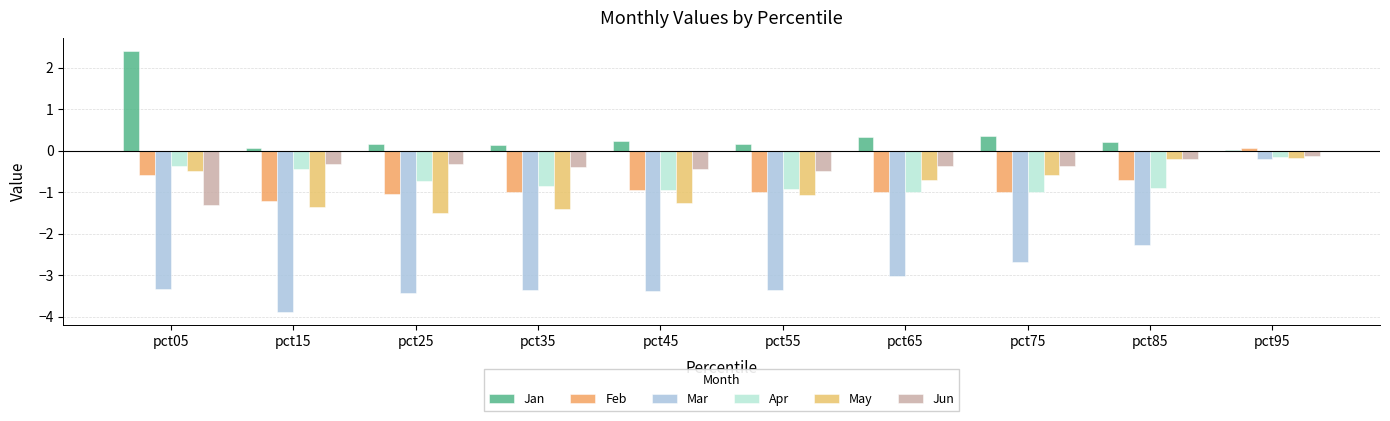

Which label corresponds to the smallest value in the chart?

pct15